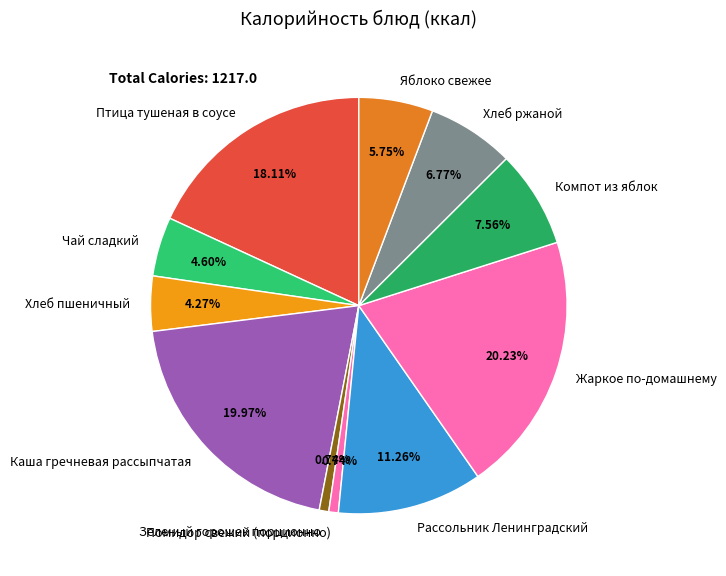

Is the sum of Помидор свежий (порционно) and Чай сладкий greater than half?

No